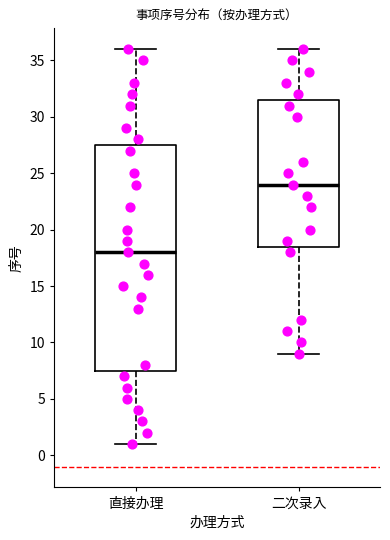

Reading left to right, transcribe this box plot: for each box, give where its median line is, the range the box spans, and where its two whiskers end, as read against the y-axis. The values are not printed on the chart, so give them approximately, as read against the axis.

直接办理: median 18.0, box 7.5 to 27.5, whiskers 1.0 to 36.0
二次录入: median 24.0, box 18.5 to 31.5, whiskers 9.0 to 36.0